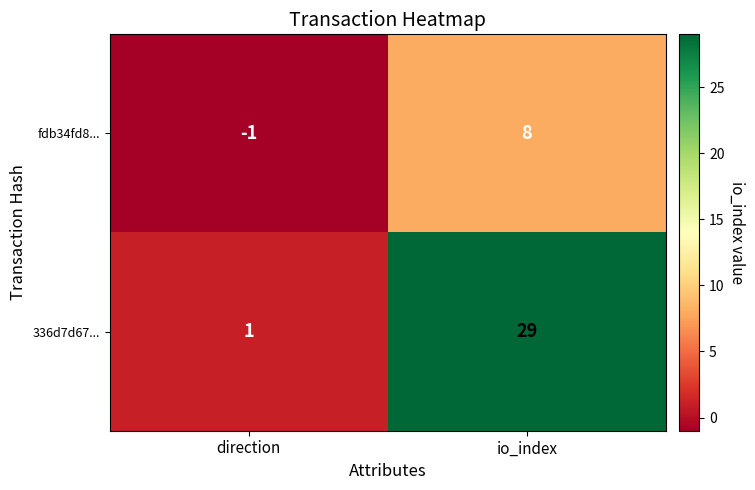

What is the spread (max minus min) of values at io_index?

21